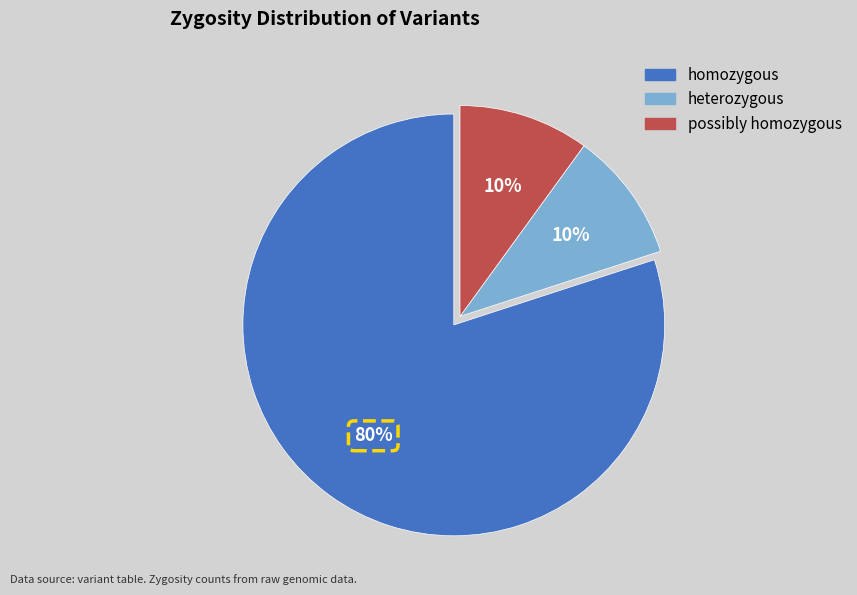

Between heterozygous and homozygous, which is larger?

homozygous